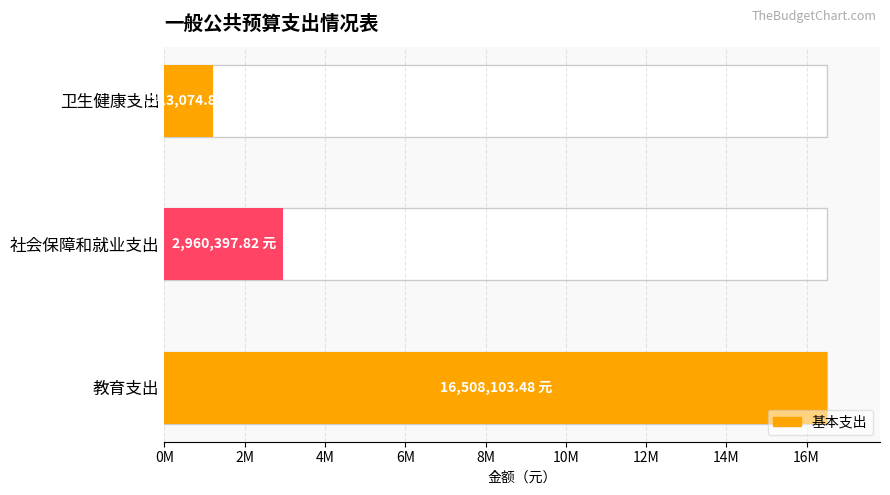

How many categories are shown in the chart?

3